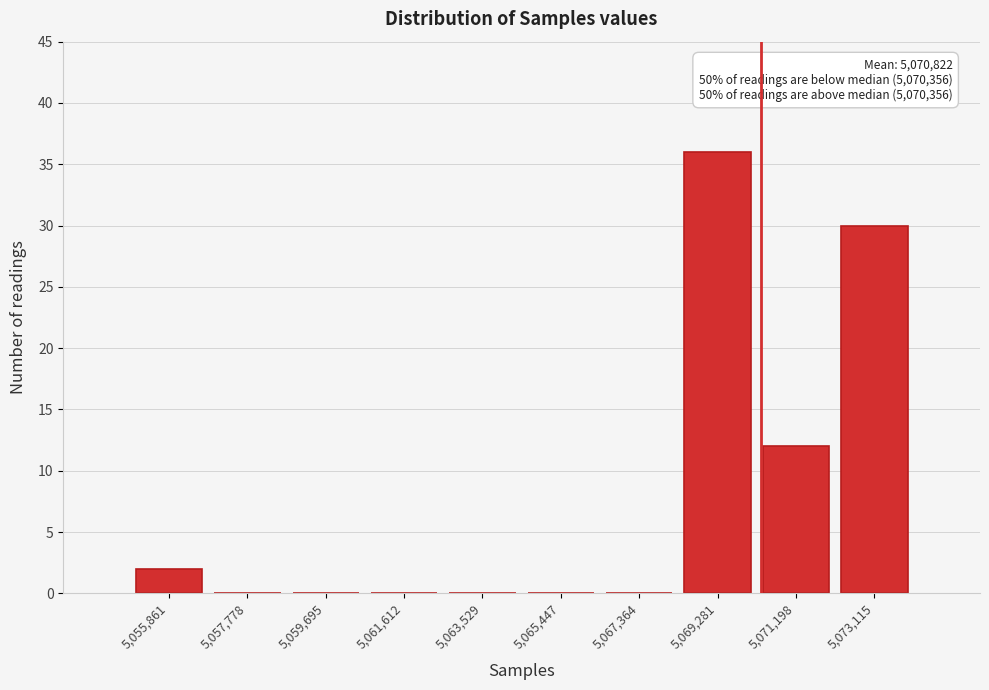

Over which range of the x-axis is the bar tallest?

5068400 to 5070200